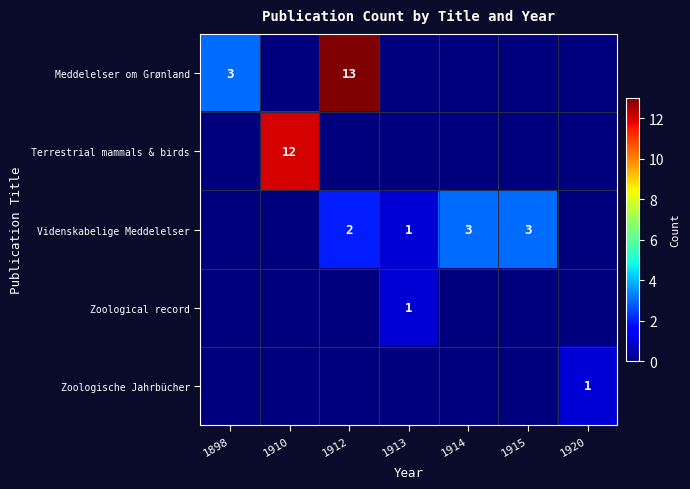

The value of Videnskabelige Meddelelser at 1915 is 1. True or false?

False